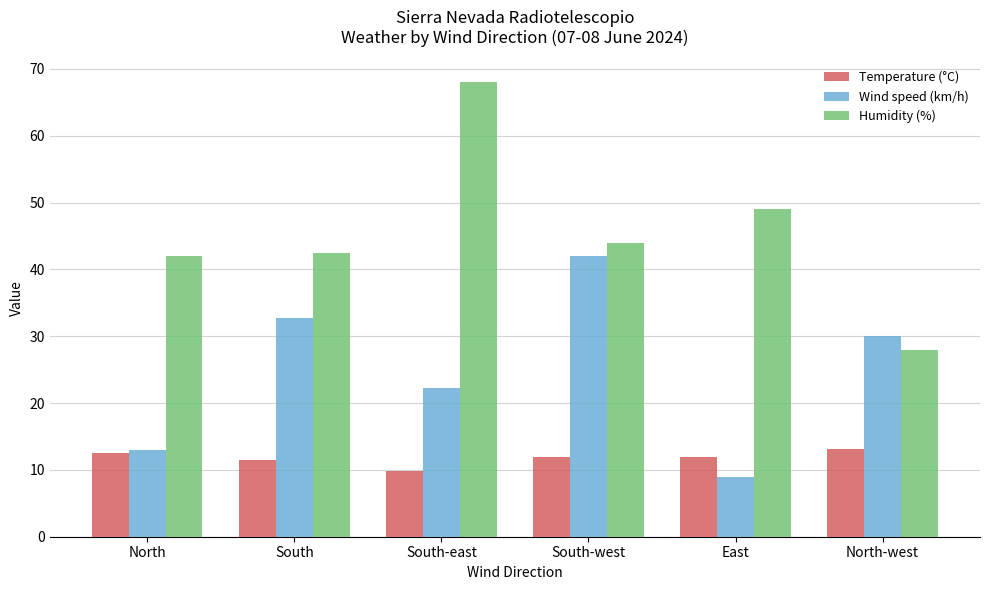

What is the spread (max minus min) of values at East?

40.0